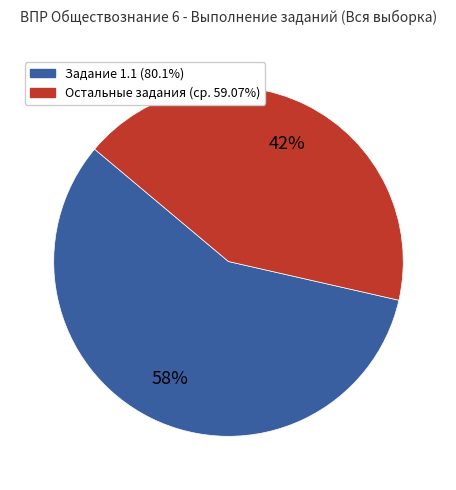

Is there a majority slice in this chart?

Yes